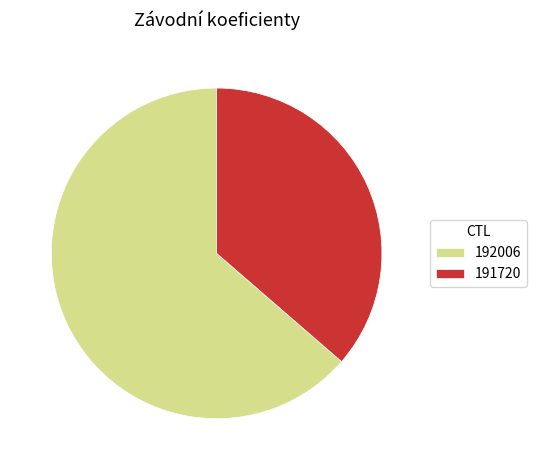

Rank the categories by value from highest to lowest.

192006, 191720